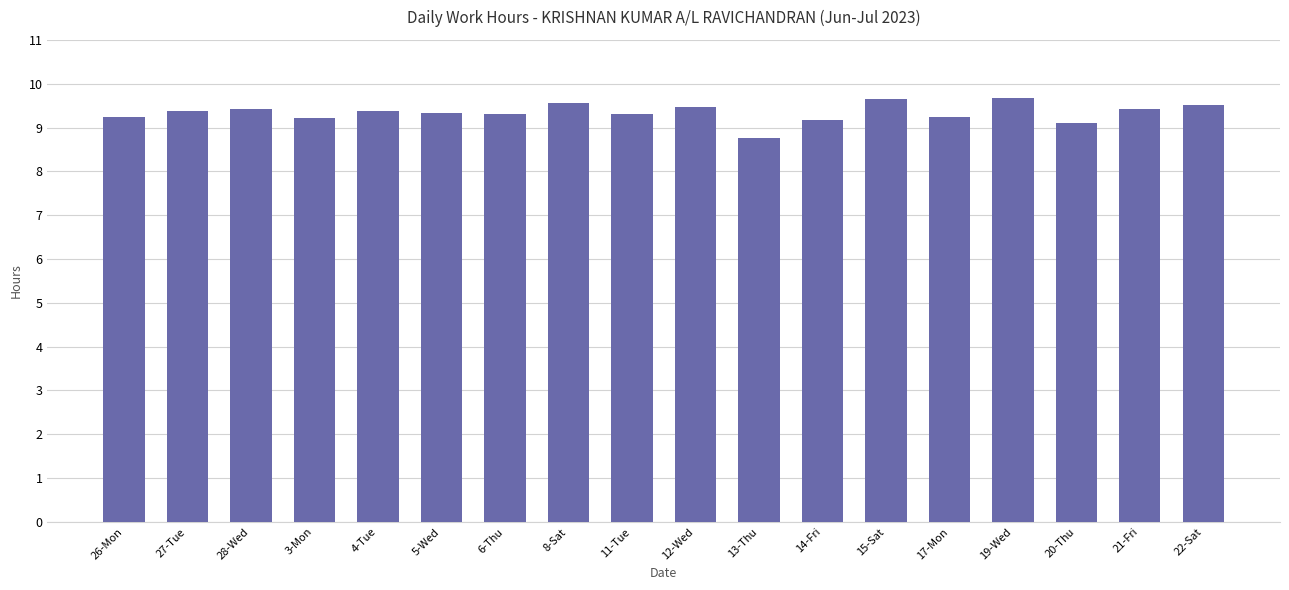

What is the difference between the maximum and minimum values?

0.9